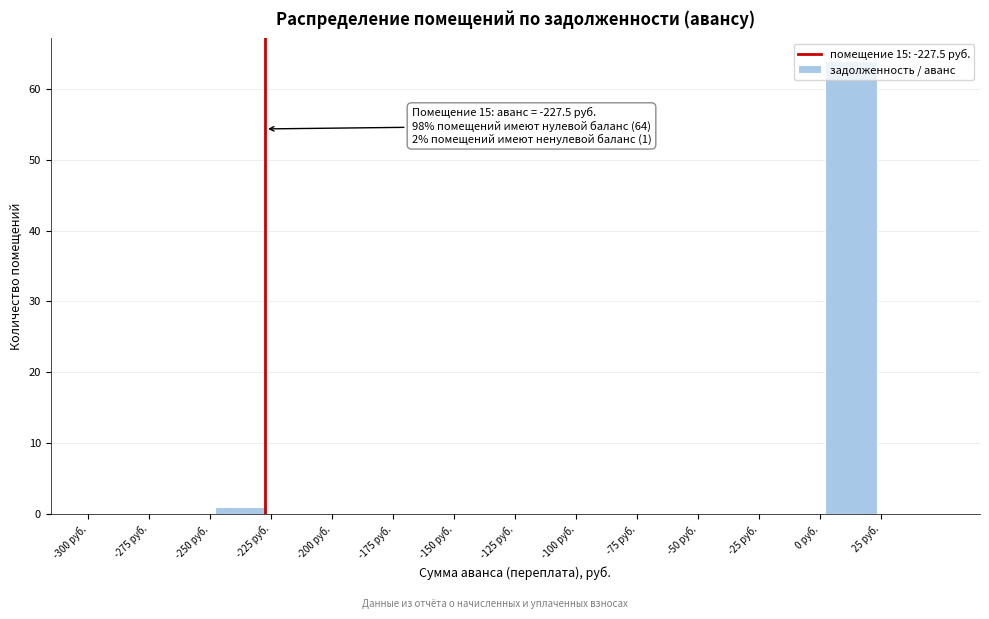

Which range on the x-axis has the tallest bar?

0 to 25